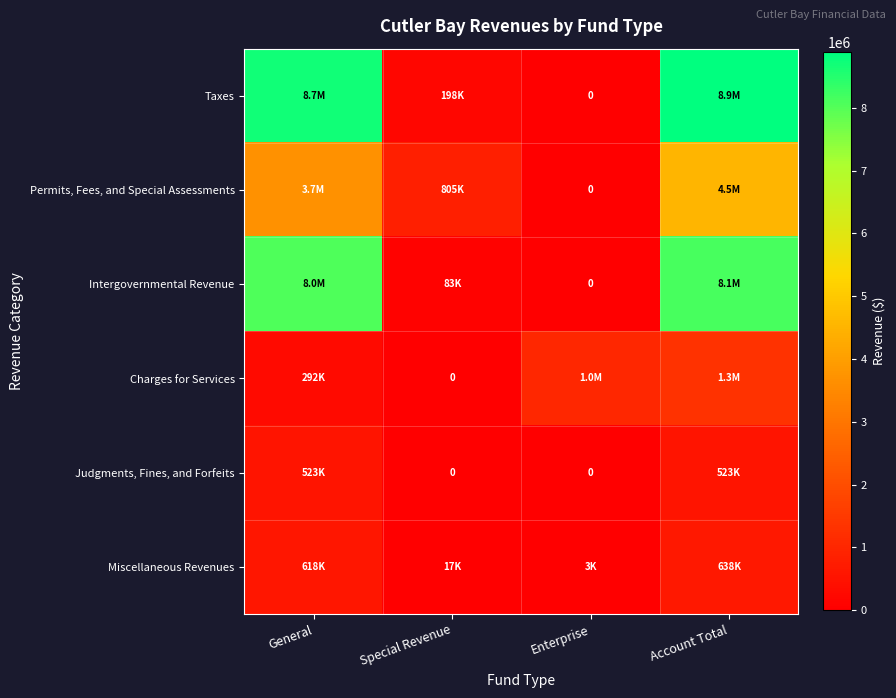

True or false: Miscellaneous Revenues has a value of 266221 at Account Total.

False